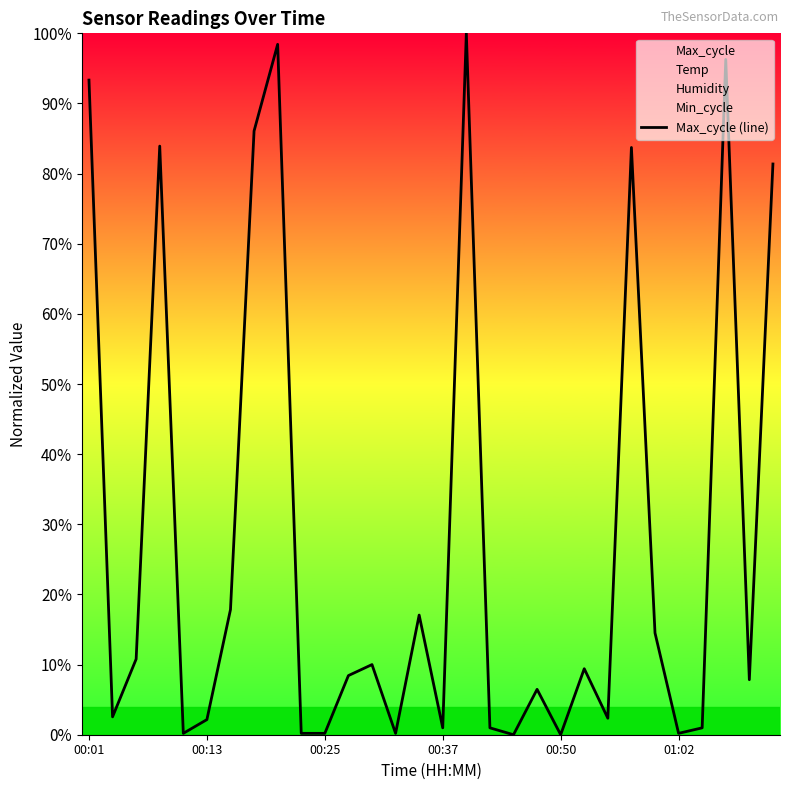

What position from the left is 13?

14